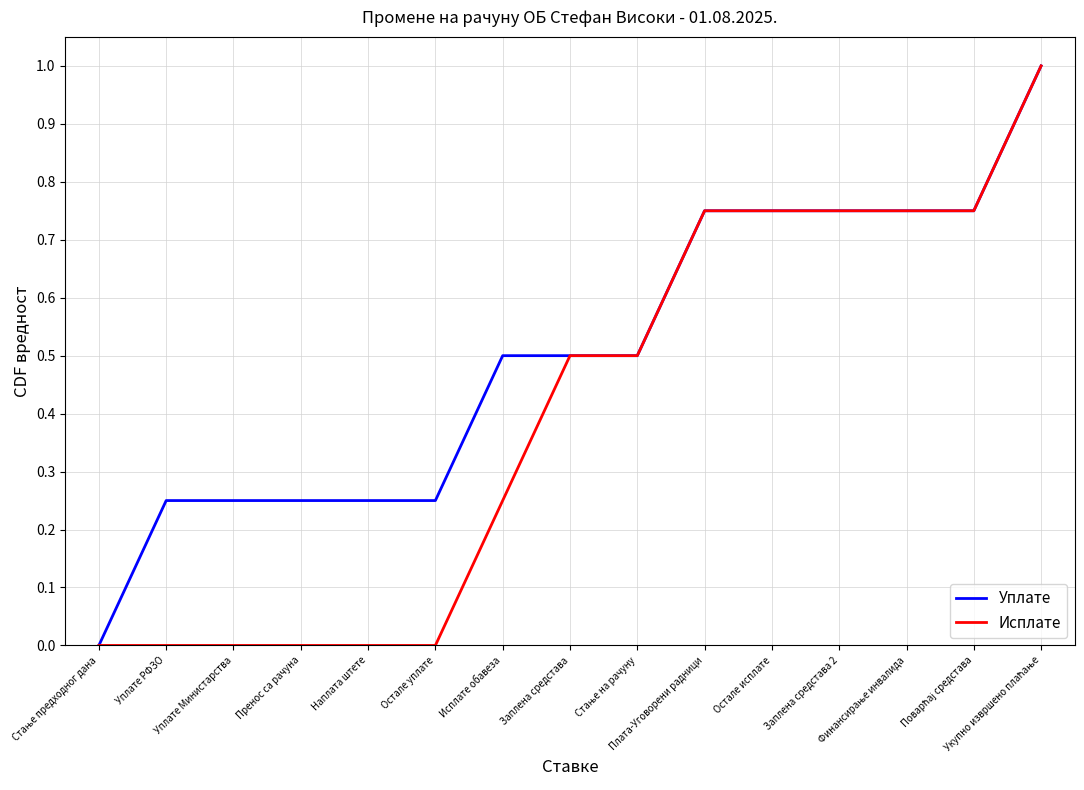

What is the highest value of the Исплате series?

1.0